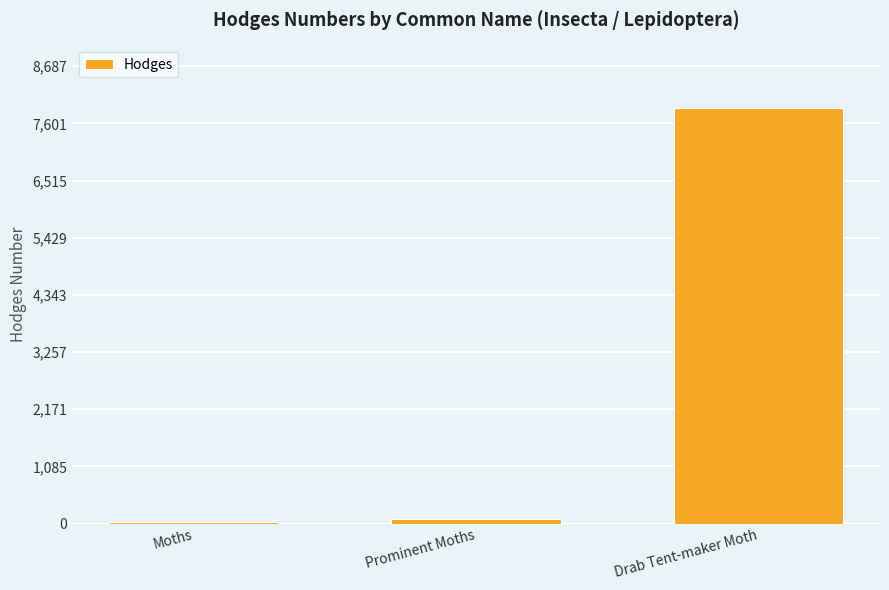

Count the number of data series in this chart.

1